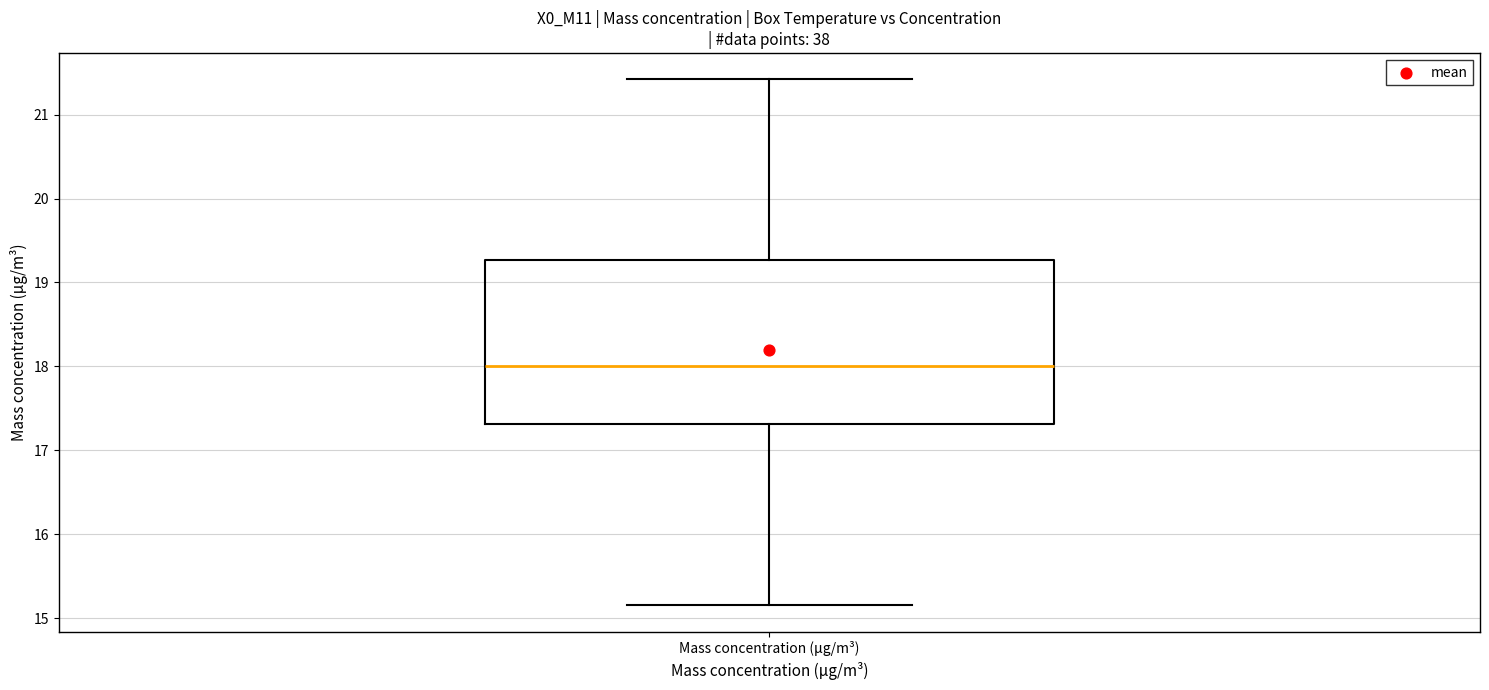

Where is the upper edge of the box for Mass concentration (μg/m³) on the y-axis? The values are not printed on the chart, so give them approximately, as read against the axis.

19.3